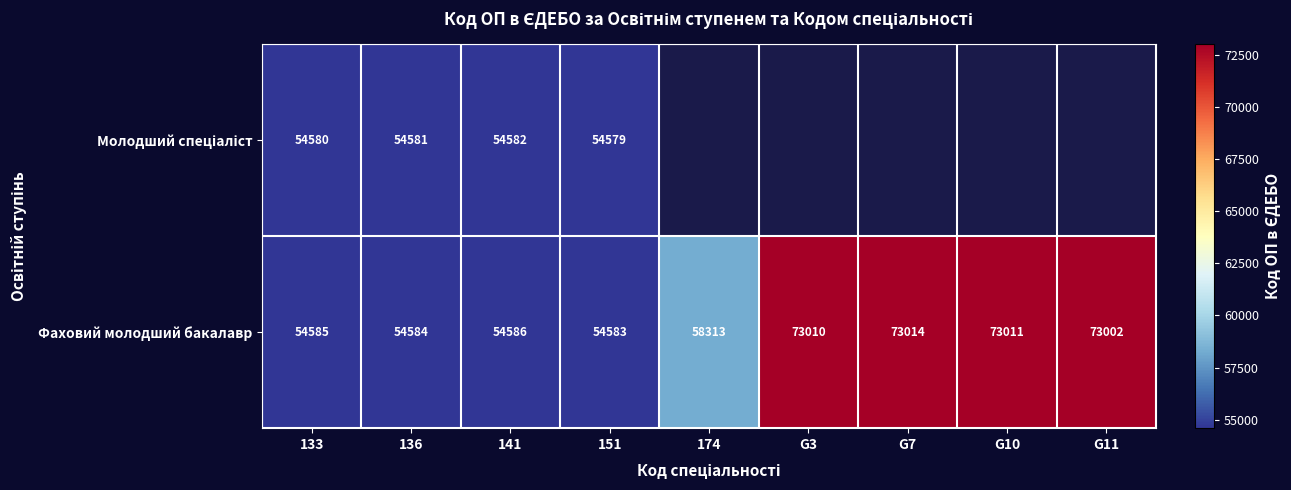

True or false: Фаховий молодший бакалавр has a value of 46268.4 at G7.

False